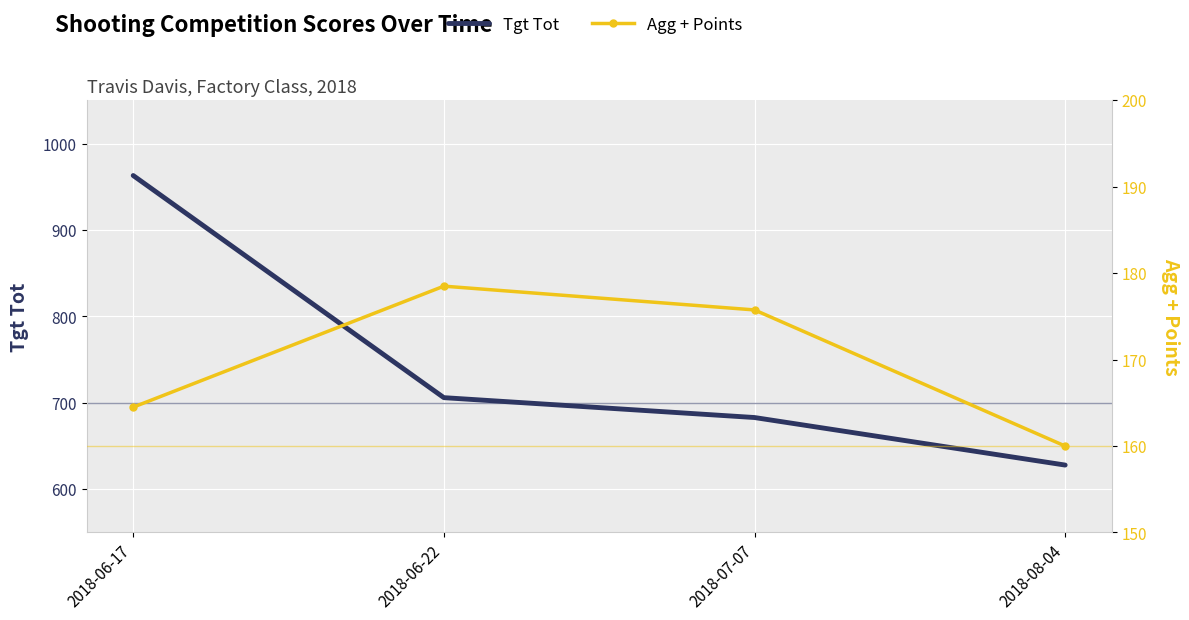

Reading left to right, list all the values displayed in this chart.

Tgt Tot: 963.0	706.0	683.0	628.0
Agg + Points: 164.5	178.5	175.8	160.0